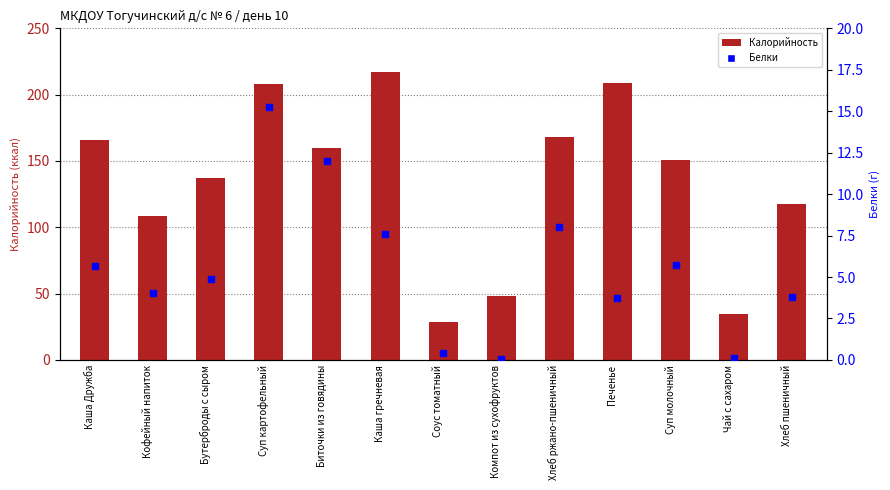

Which series contains the highest Y value?

Калорийность